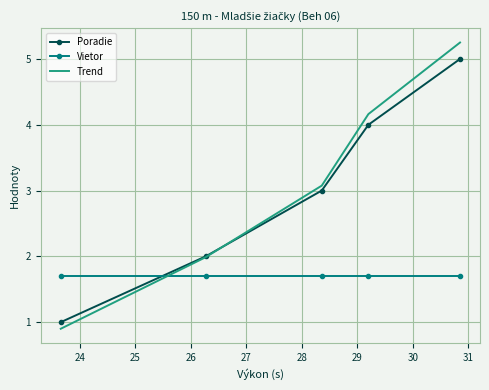

Which series has the largest range (max minus min)?

Trend